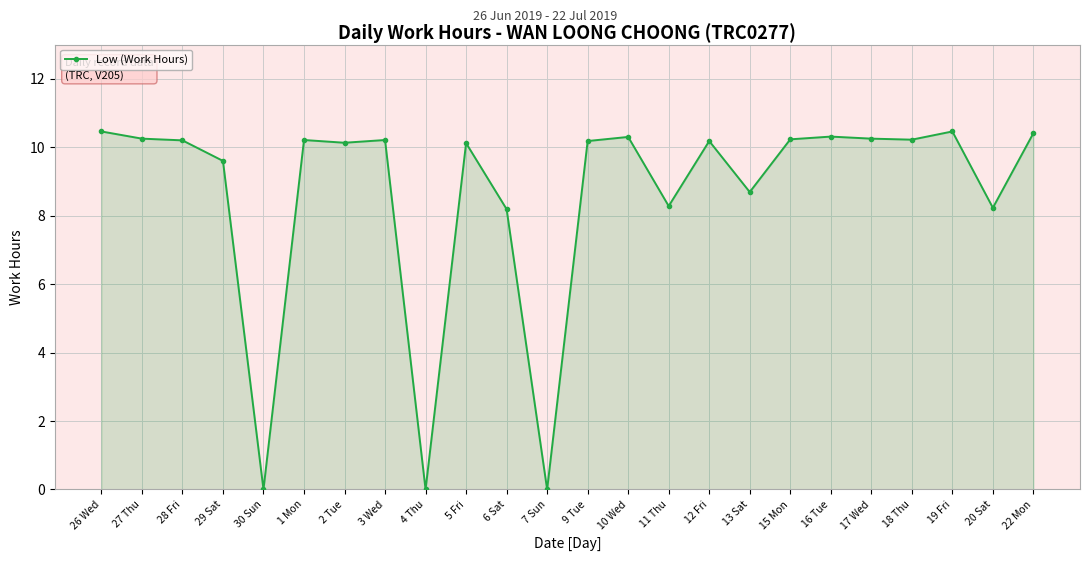

What is the difference between the second highest and second lowest values?

10.5